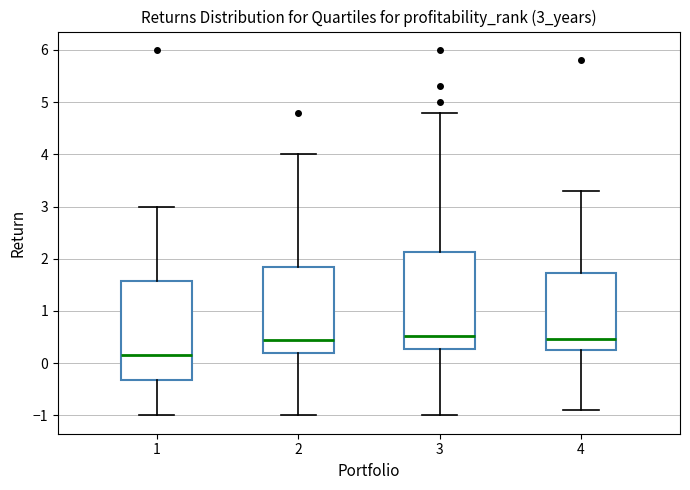

Reading left to right, read every box against the y-axis: the position of its median line, the range the box covers, and the ends of its whiskers. The values are not printed on the chart, so give them approximately, as read against the axis.

1: median 0.2, box -0.3 to 1.6, whiskers -1.0 to 3.0
2: median 0.4, box 0.2 to 1.9, whiskers -1.0 to 4.0
3: median 0.5, box 0.3 to 2.1, whiskers -1.0 to 4.8
4: median 0.5, box 0.2 to 1.7, whiskers -0.9 to 3.3